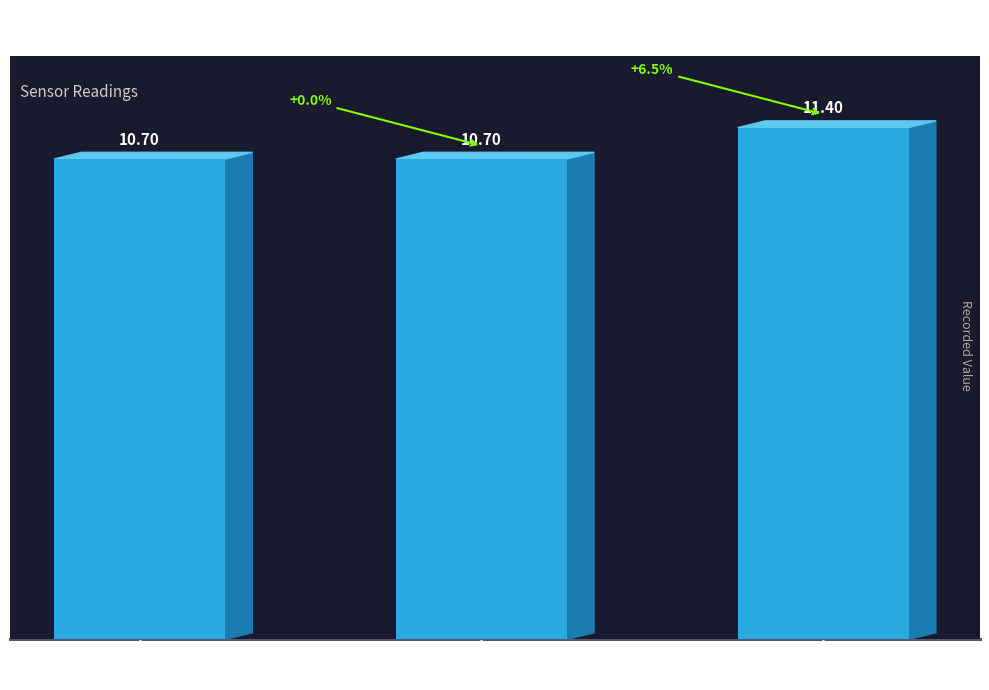

What is the average value?

10.9